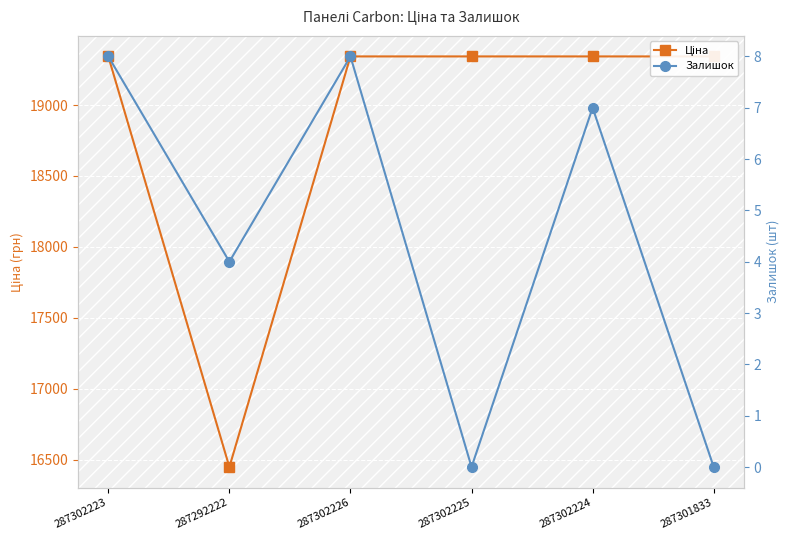

What is the label of the 6th point from the left?

287301833